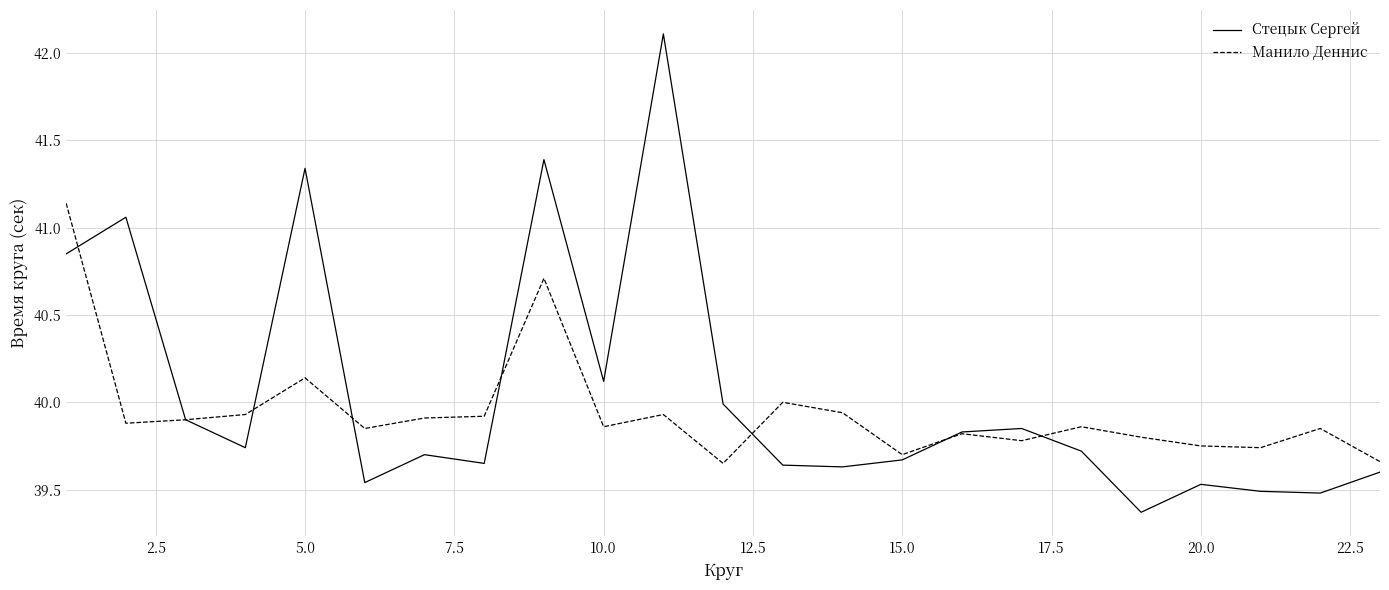

Is this an area chart (filled region under the line)?

No